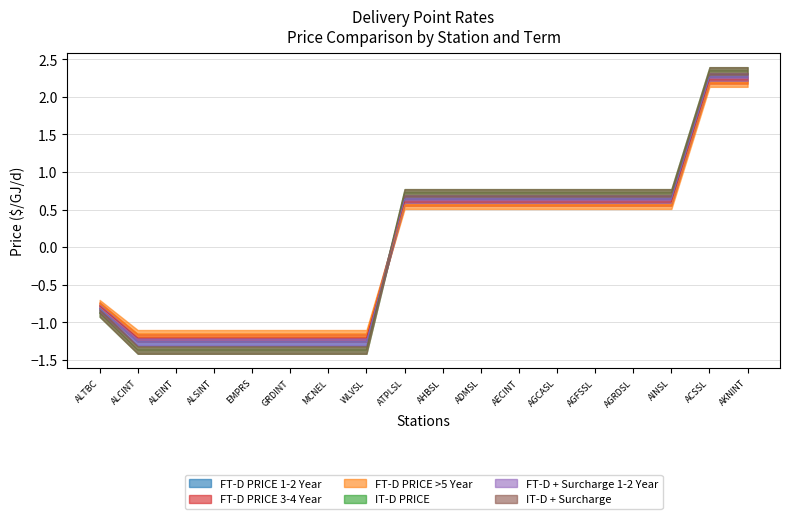

Where does the FT-D PRICE 3-4 Year series first go above 0?

ATPLSL